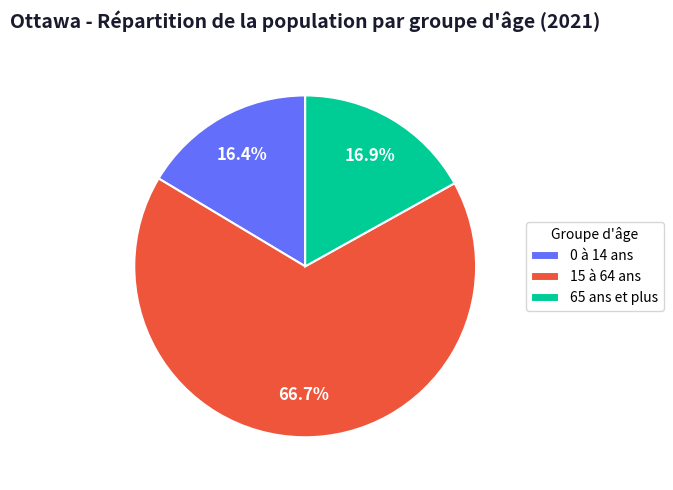

To the nearest percent, what portion does 0 à 14 ans represent?

16%